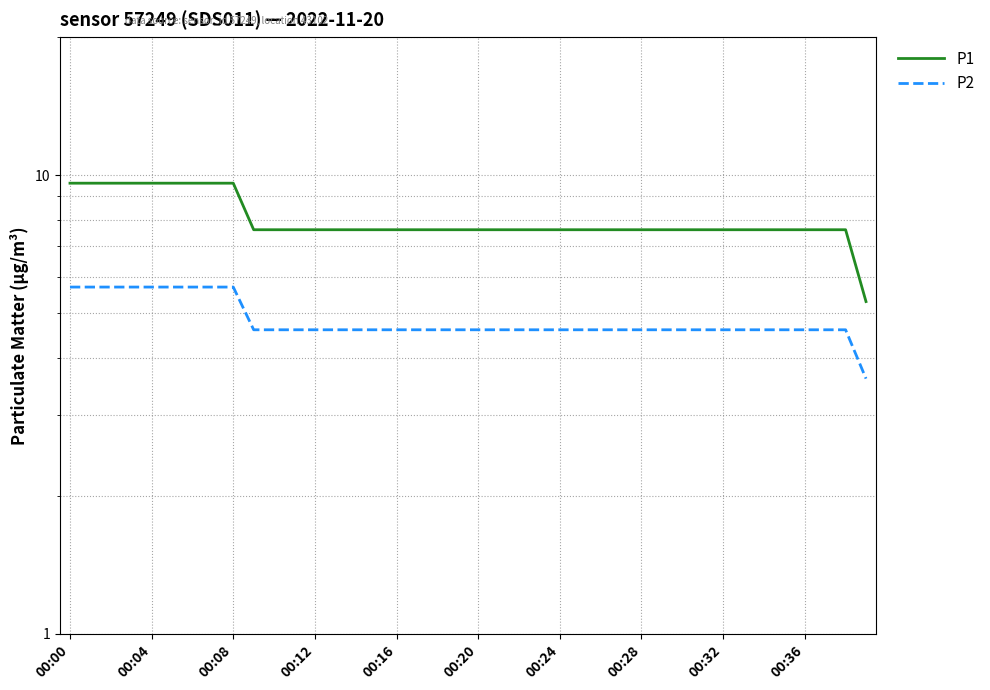

Rank the series by their maximum value, from highest to lowest.

P1, P2